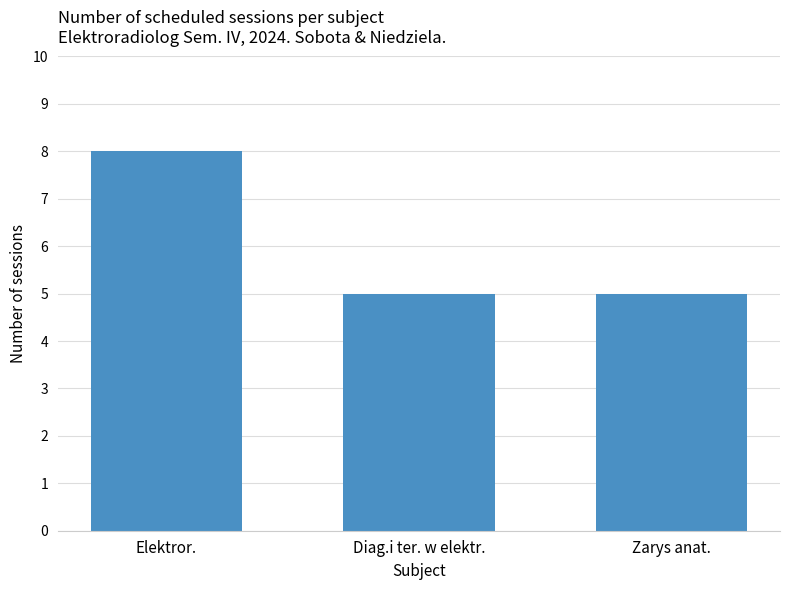

What is the label of the 3rd bar from the right?

Elektror.